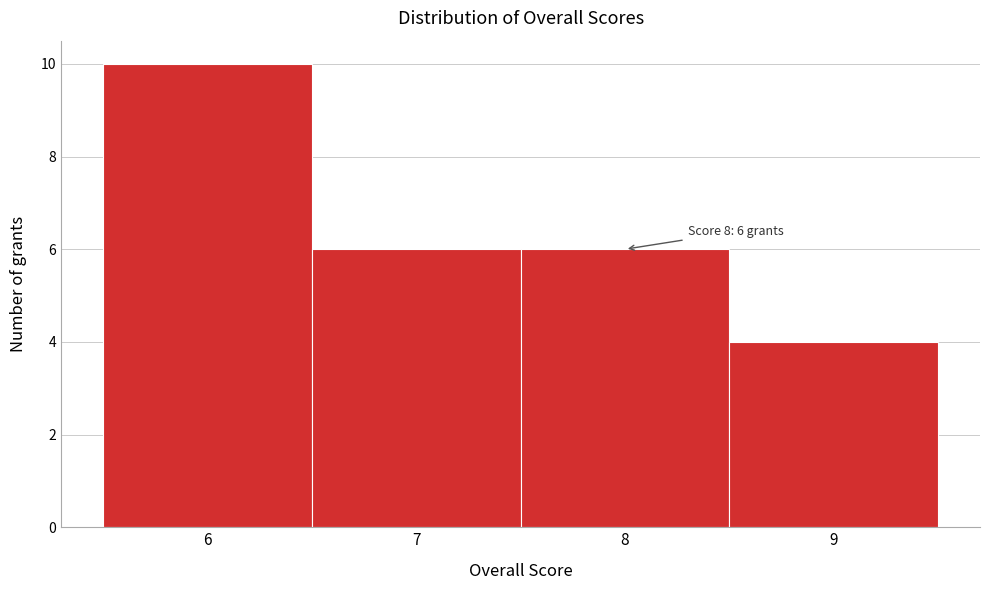

Over which range of the x-axis is the bar tallest?

5.5 to 6.5